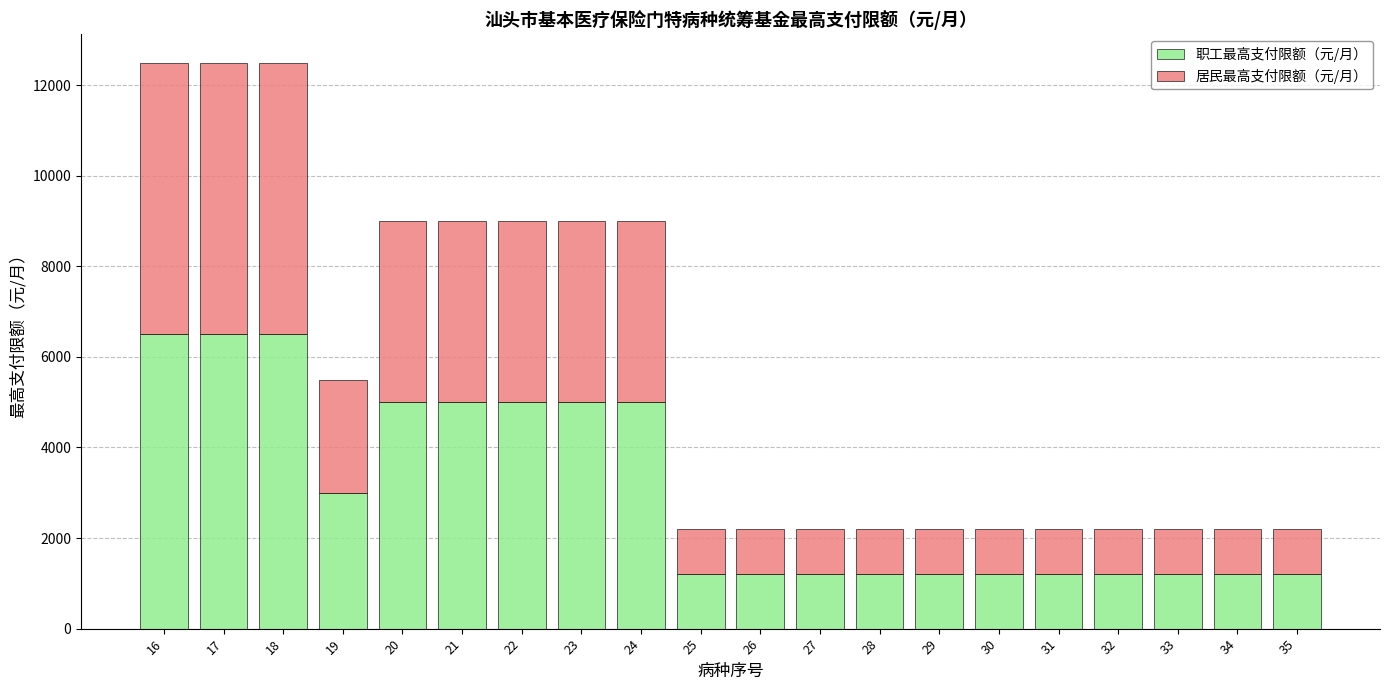

What is the minimum value for 职工最高支付限额（元/月）?

1200